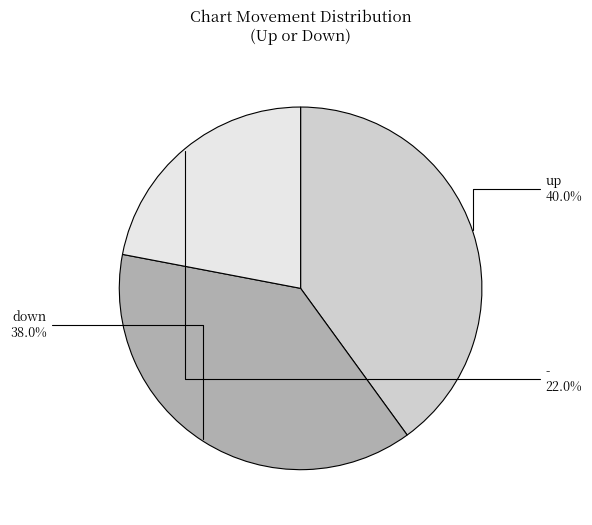

Is it true that up is 34% of the pie?

False